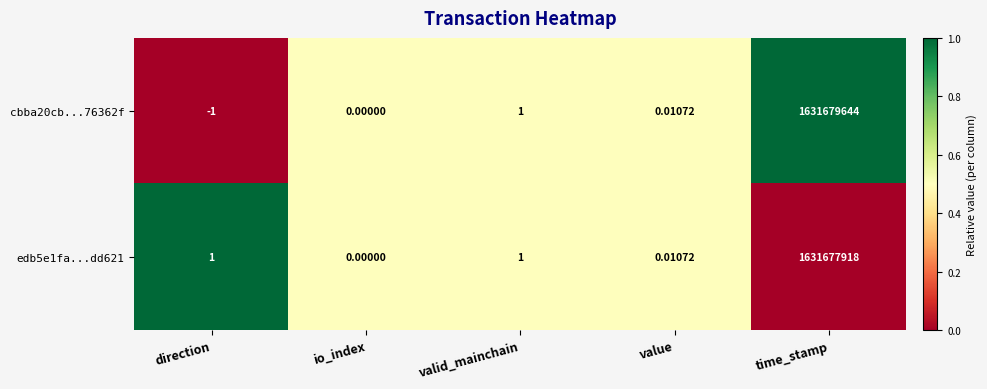

At which label does cbba20cb...76362f reach its peak?

time_stamp